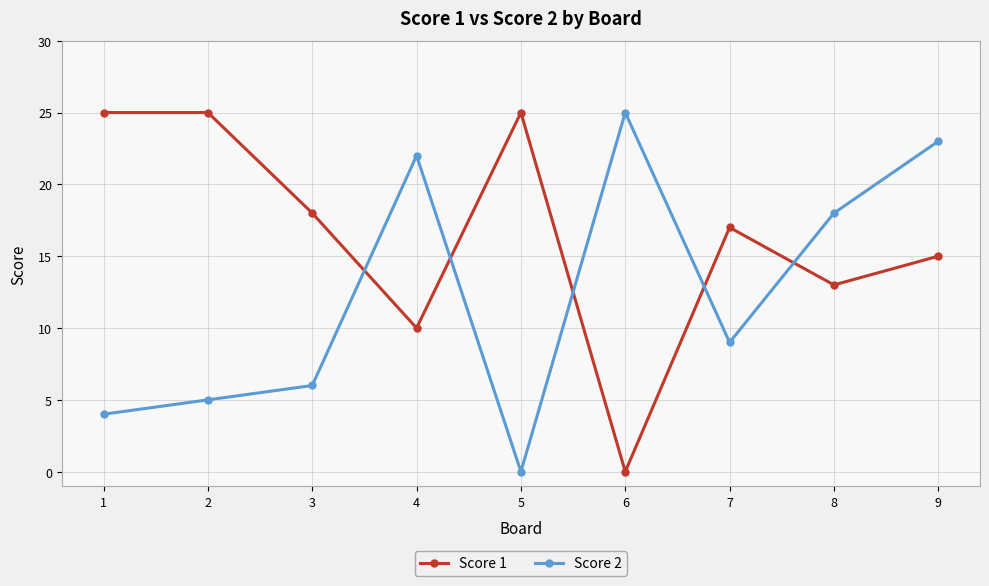

Reading left to right, extract all data points from this chart.

Score 1: 1=25	2=25	3=18	4=10	5=25	6=0	7=17	8=13	9=15
Score 2: 1=4	2=5	3=6	4=22	5=0	6=25	7=9	8=18	9=23